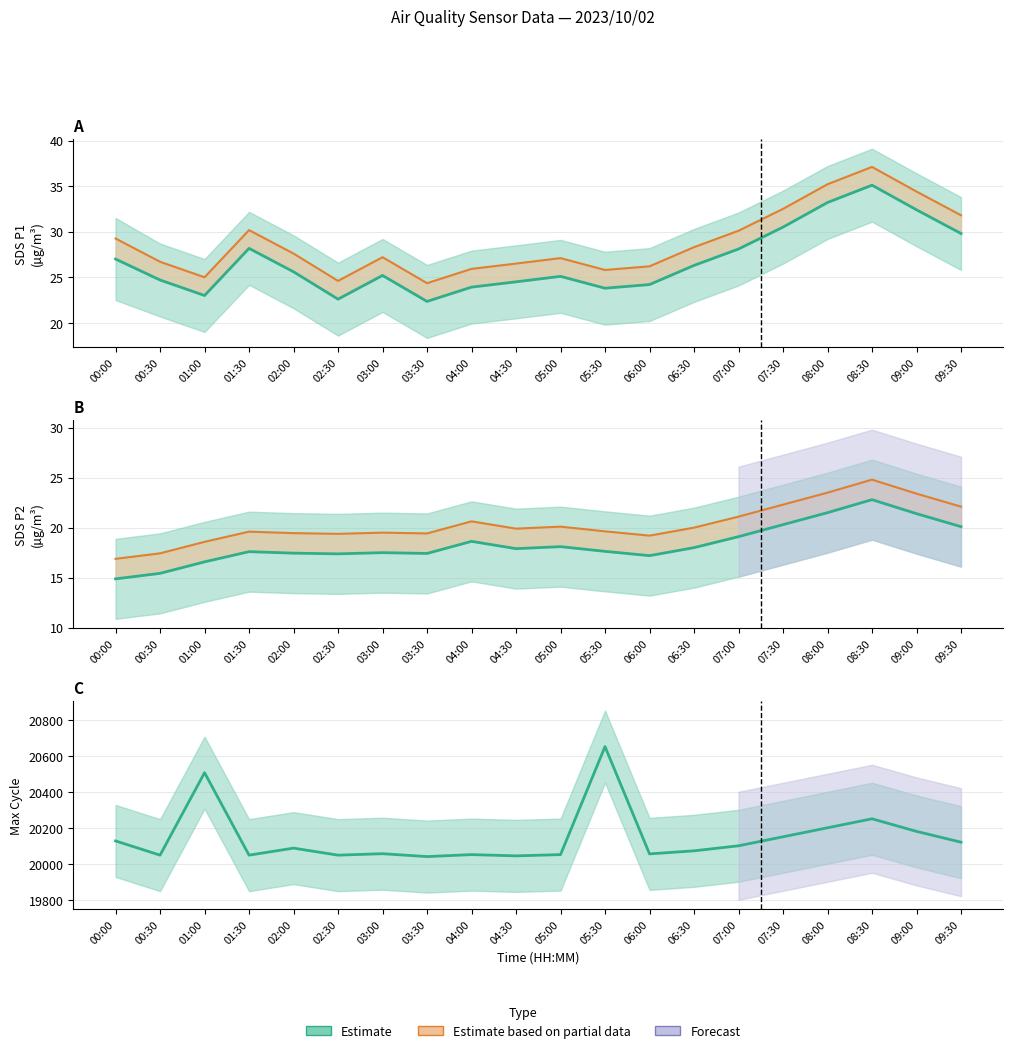

Which series has the largest total across all categories?

Max_cycle